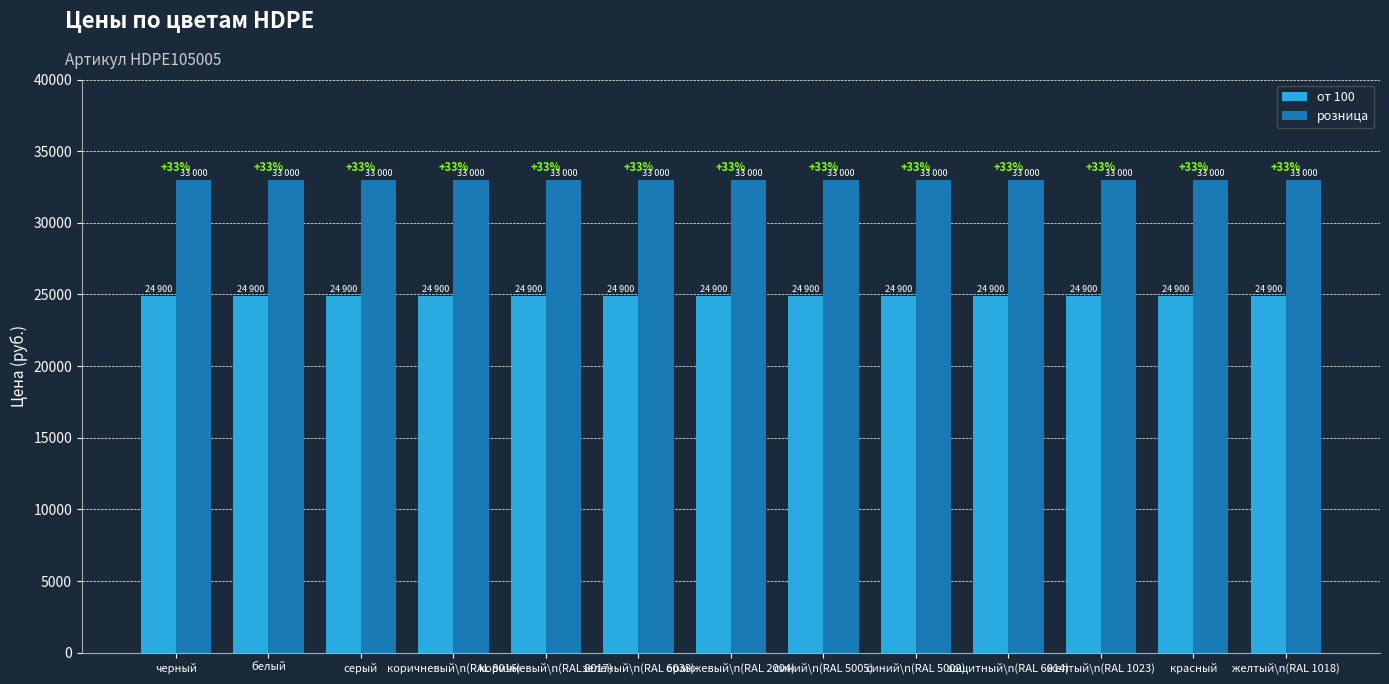

Are the bars horizontal?

No